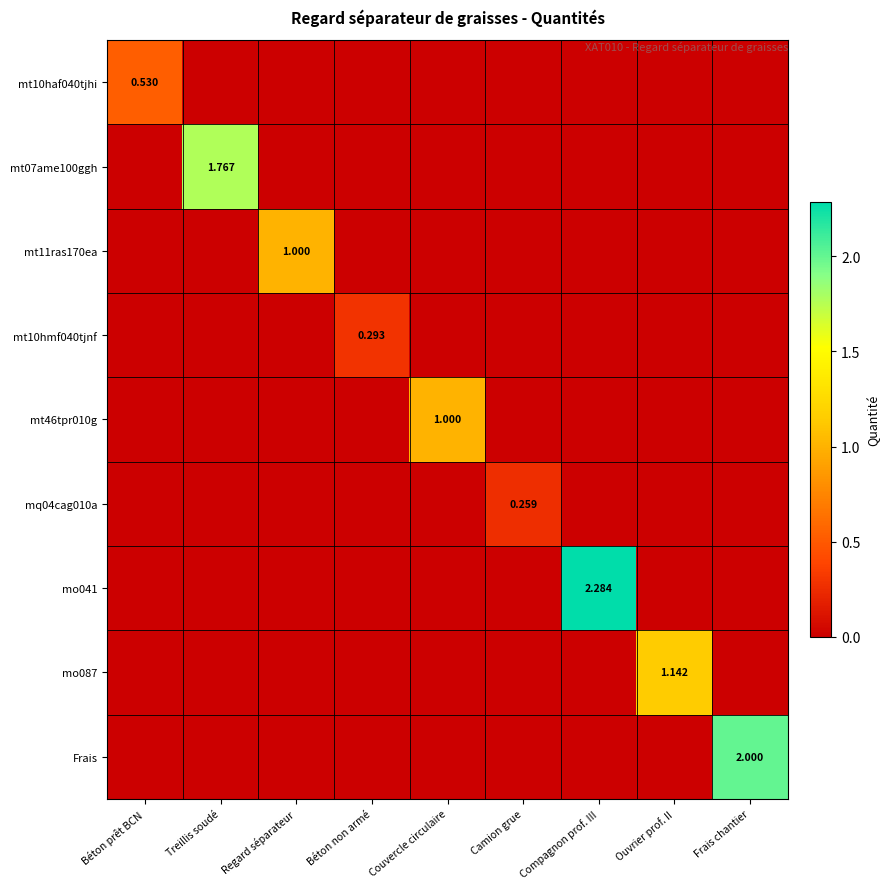

Is it true that mo041 equals 0.9 at Couvercle circulaire?

False